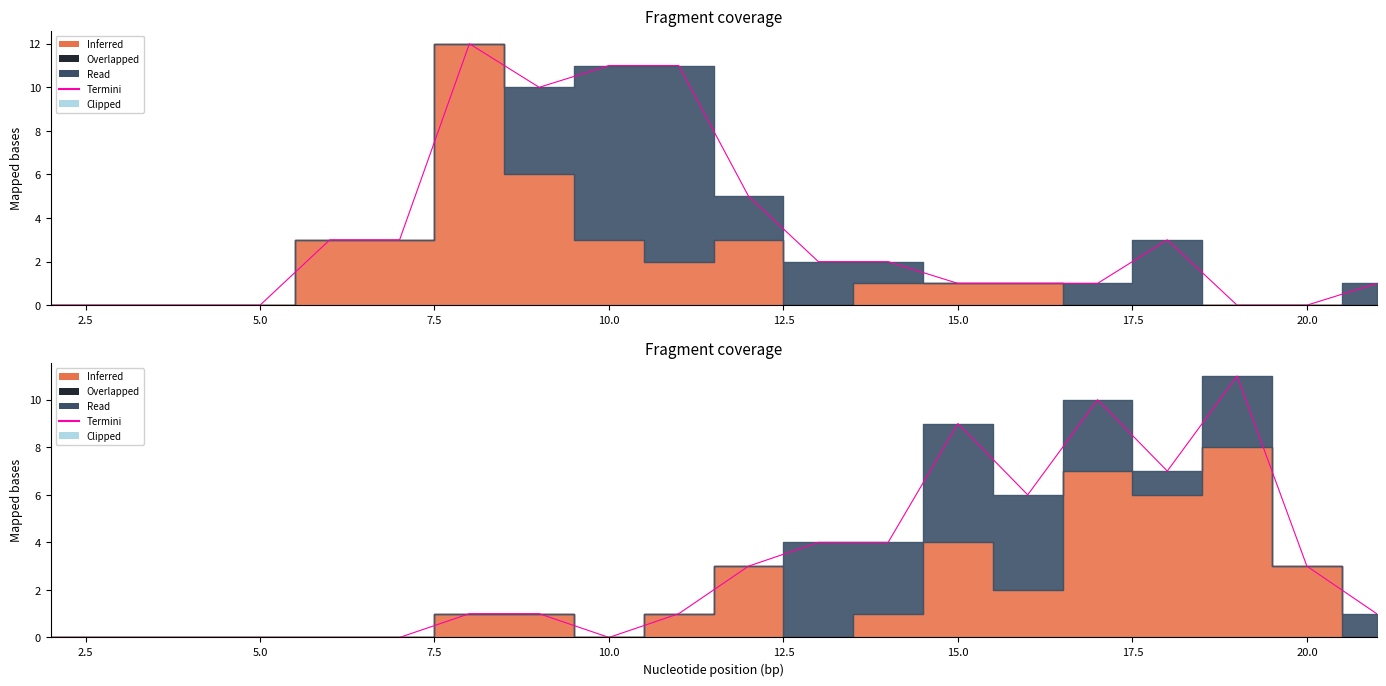

How many positive values are there?

13